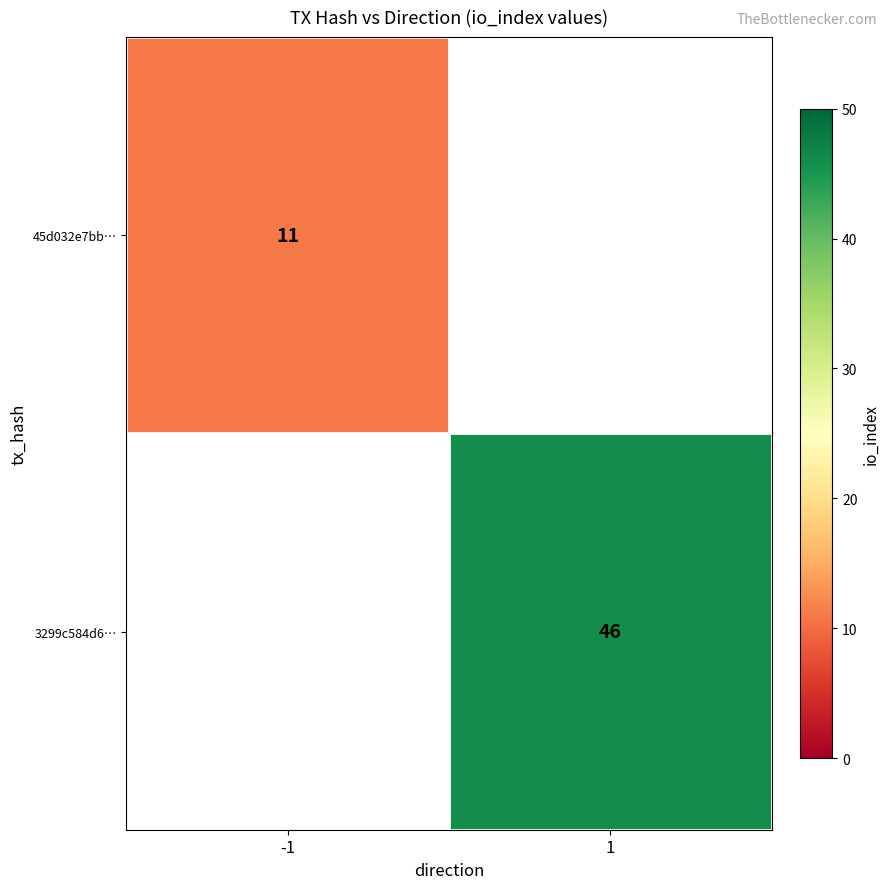

What is the greatest value displayed?

46.0